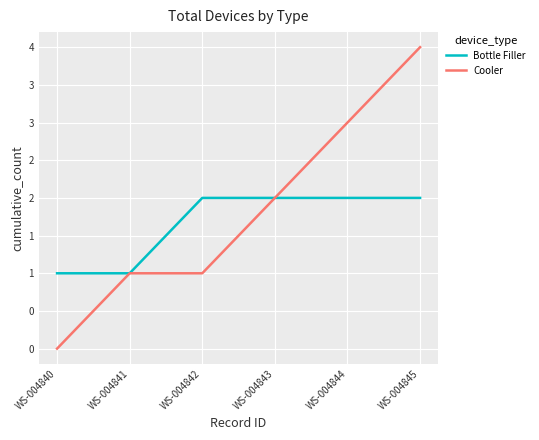

Is this an area chart (filled region under the line)?

No